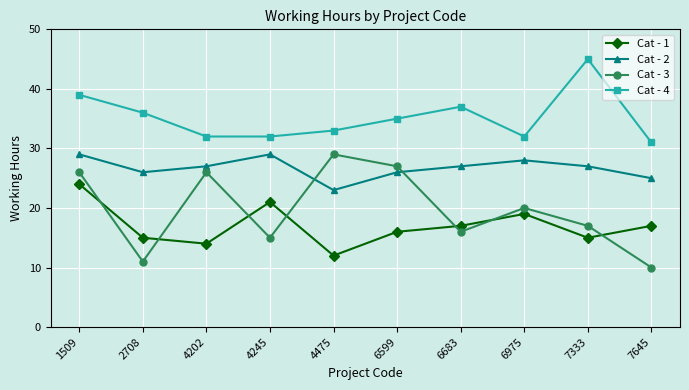

Where is the first local maximum for Cat - 2?

4245